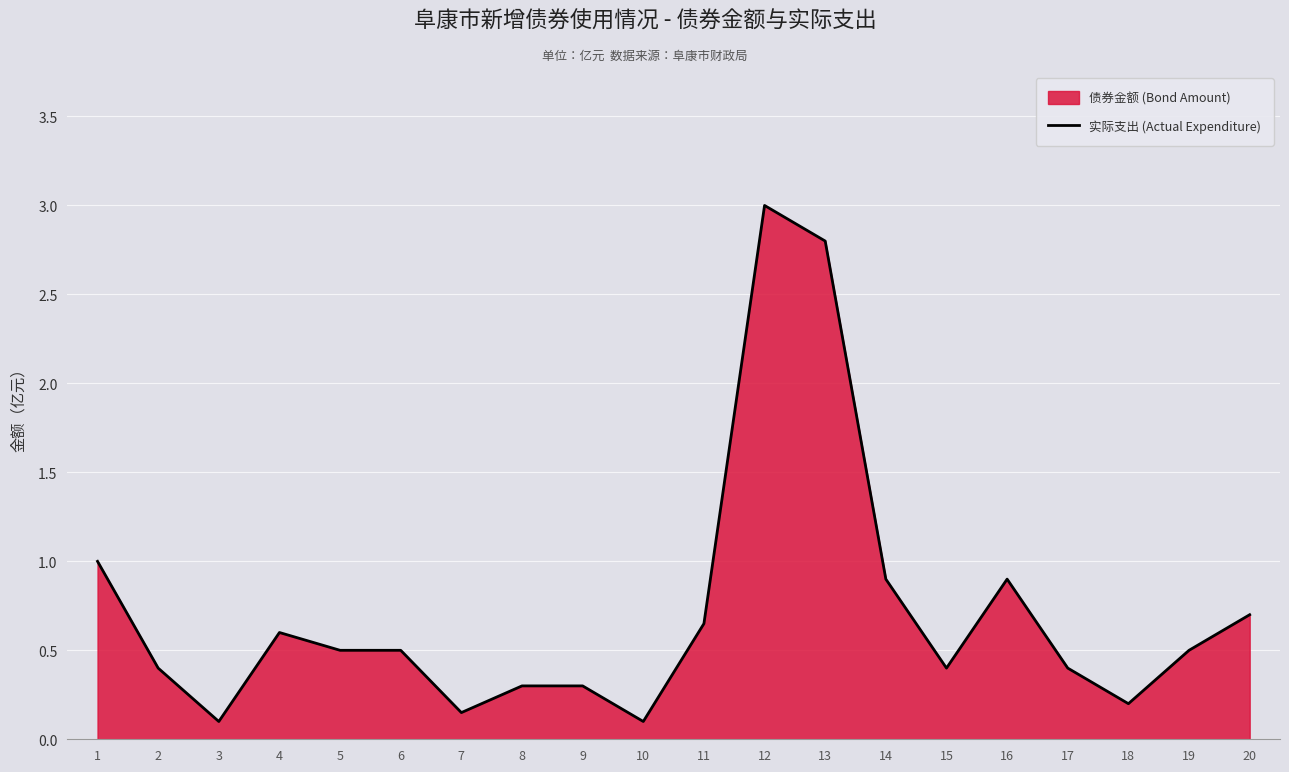

What is the change in value from 6 to 7?

-0.3